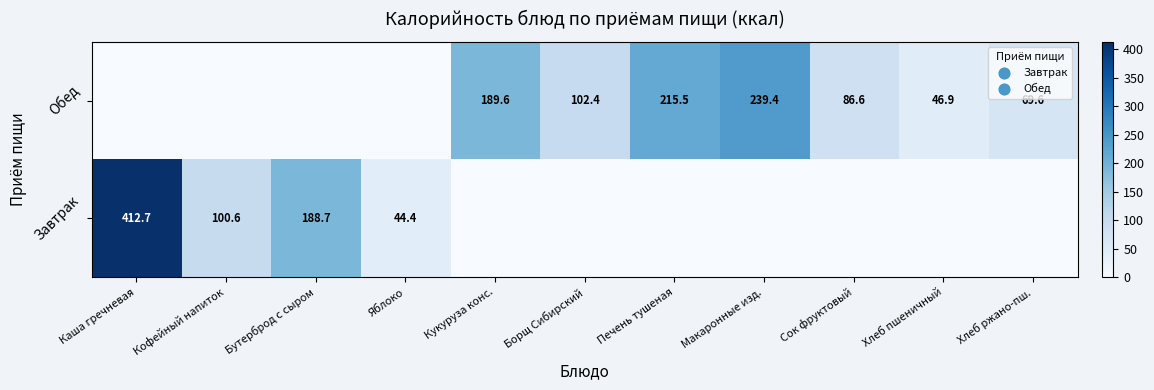

At which category does the chart reach its minimum across all series?

Кукуруза конс.